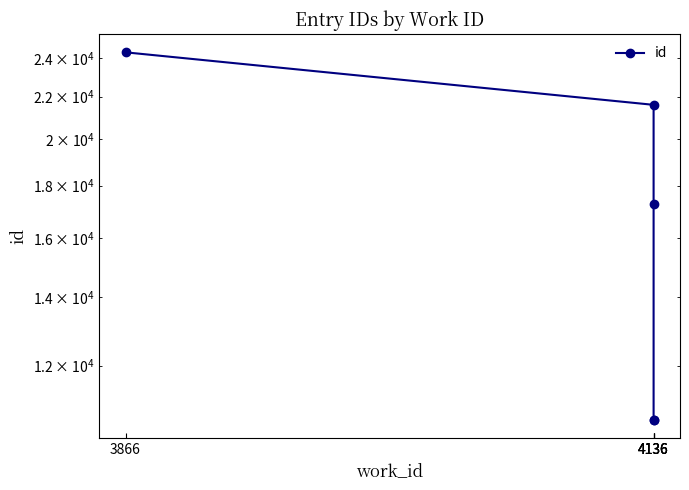

What is the greatest value displayed?

24311